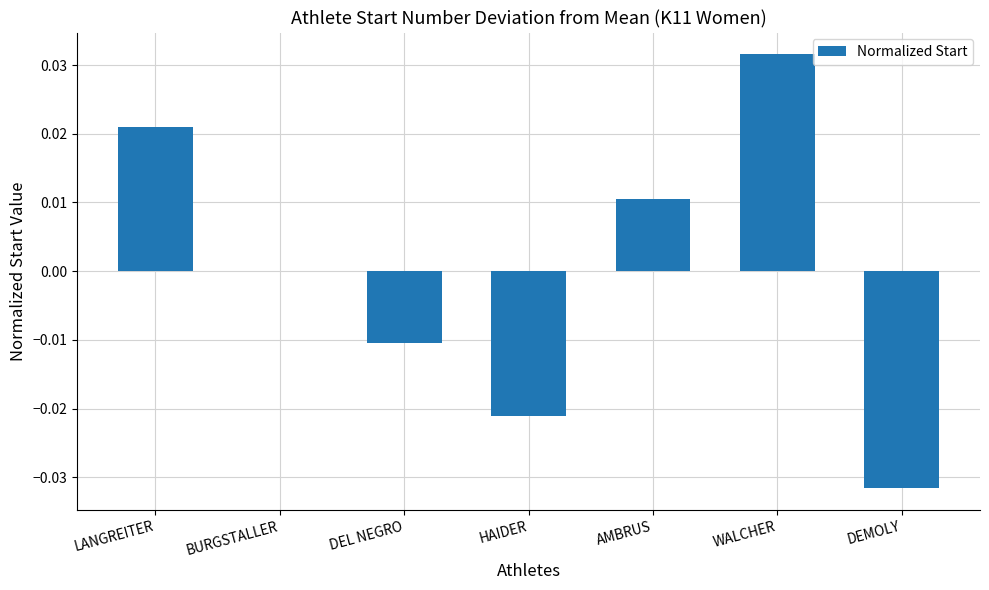

Between LANGREITER and DEMOLY, which is larger?

LANGREITER